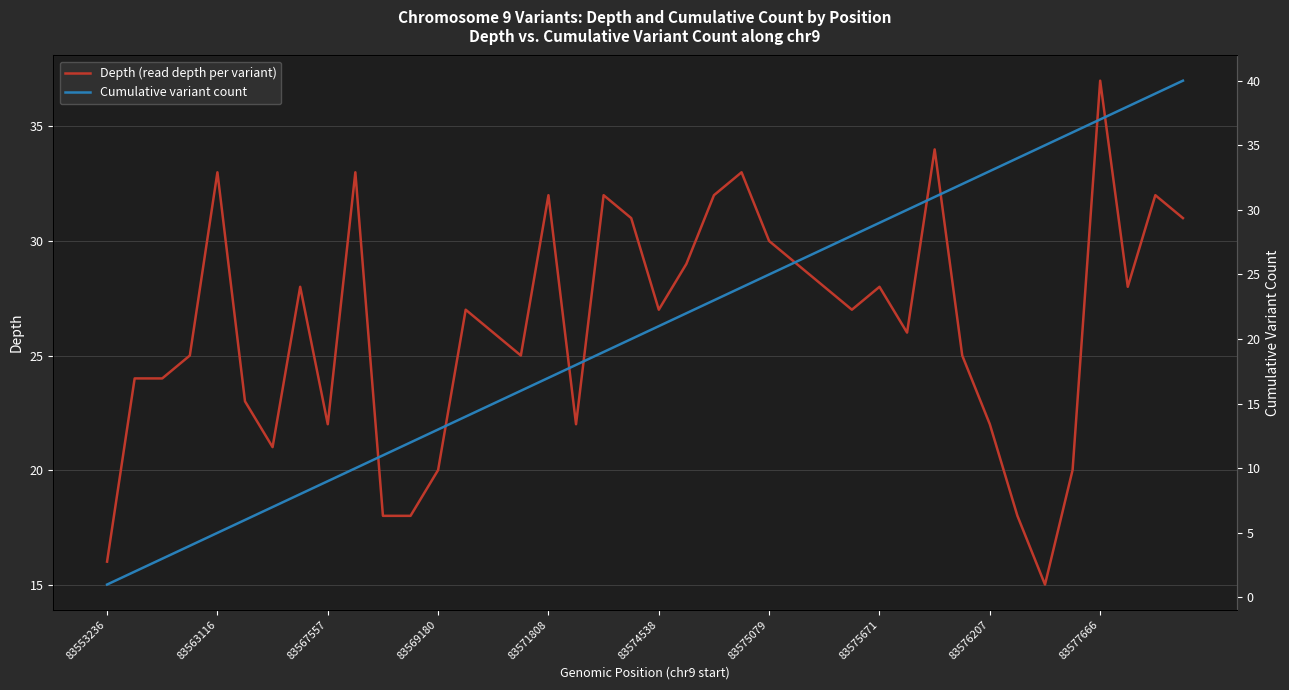

At which label does Depth (read depth per variant) reach its peak?

83577666